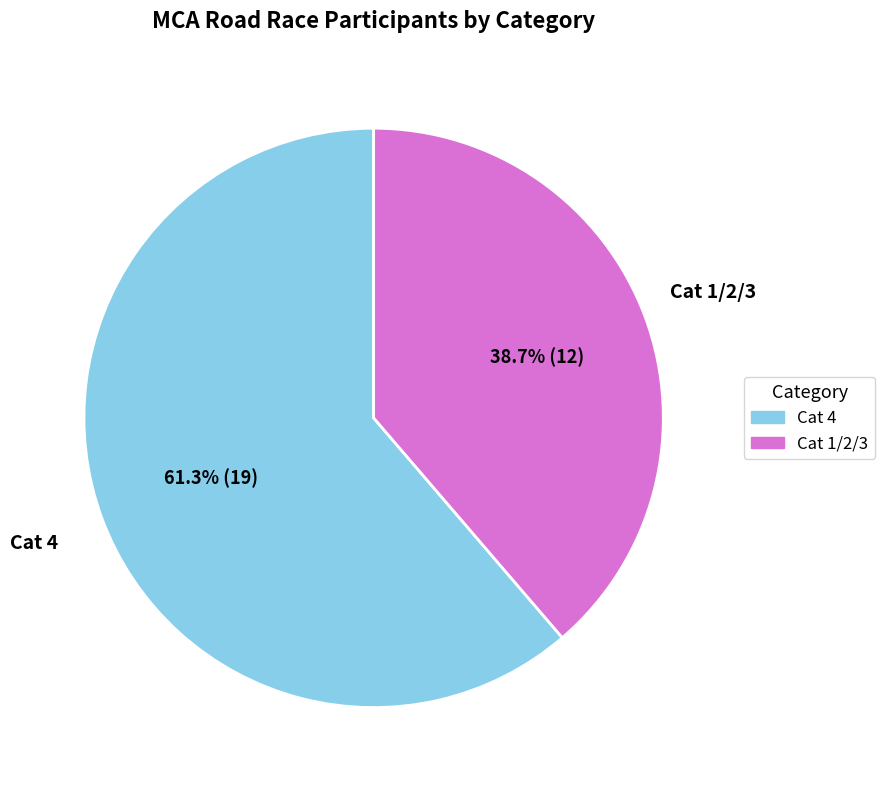

The Cat 4 slice represents 61% of the pie. True or false?

True